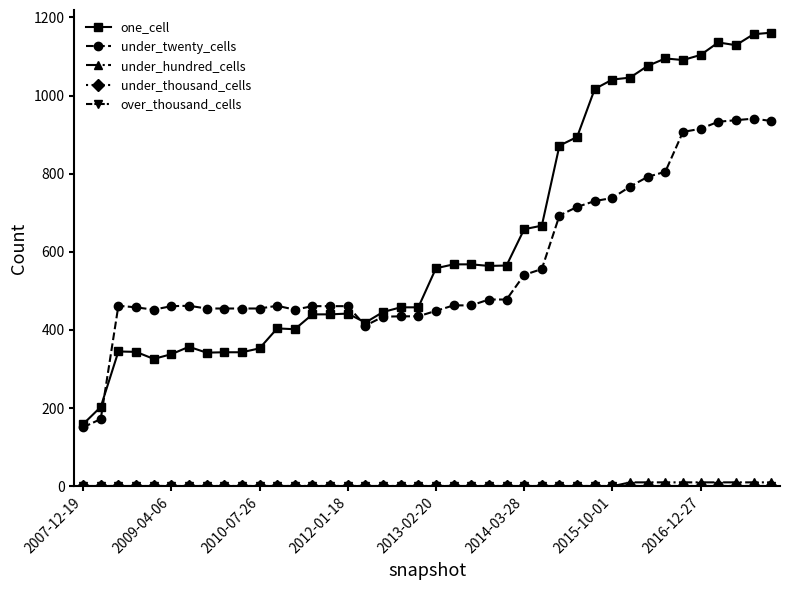

At which category is the sum across all series the highest?

38